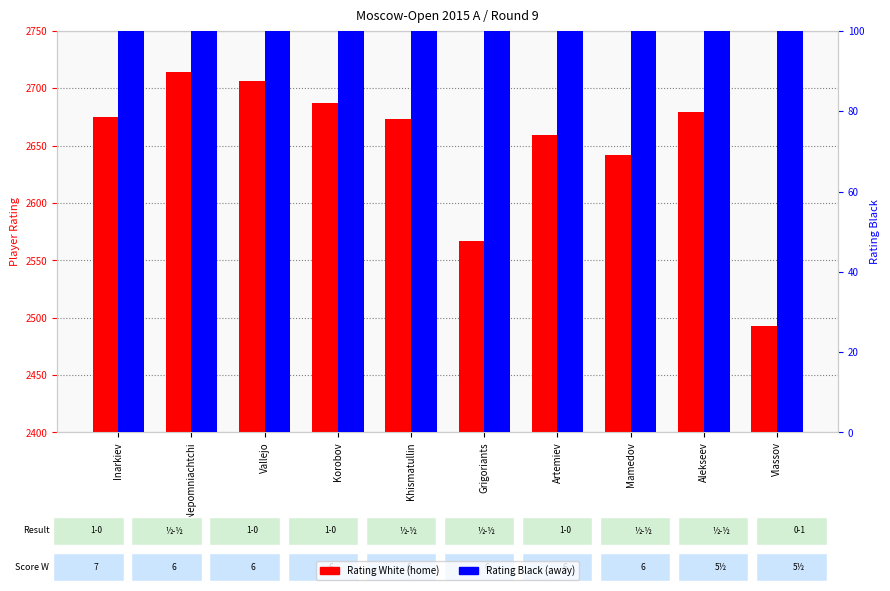

The value of Rating Black at Nepomniachtchi is 2663. True or false?

True